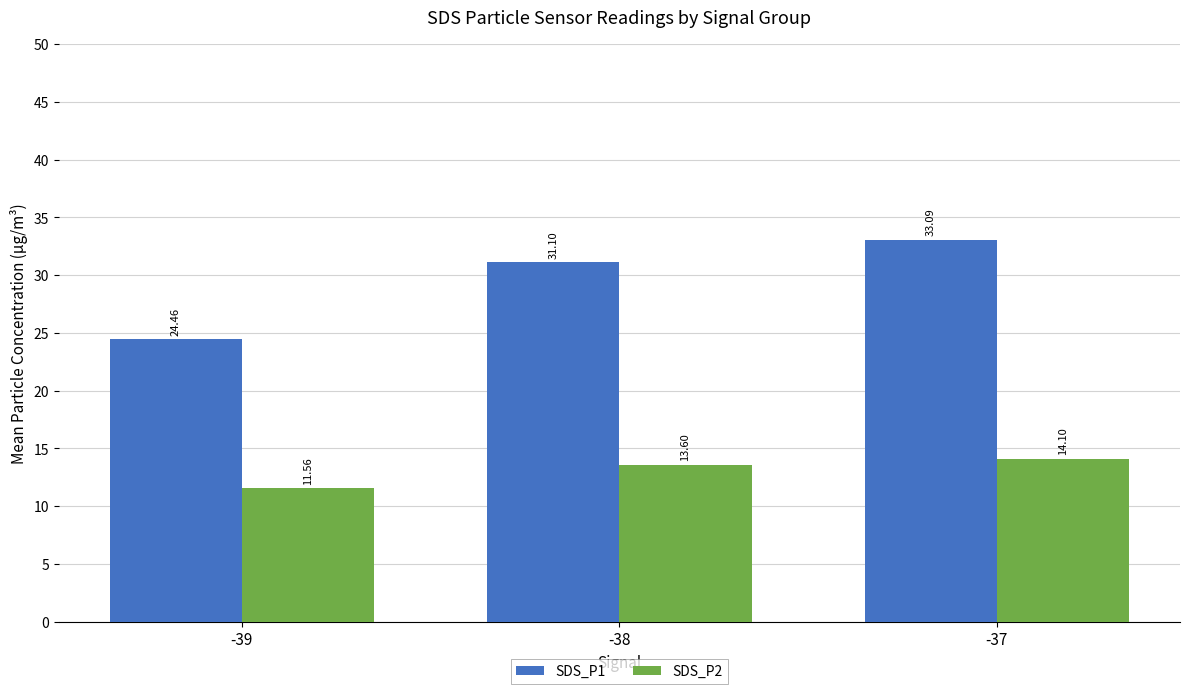

Where does the SDS_P2 series first go above 13?

-38